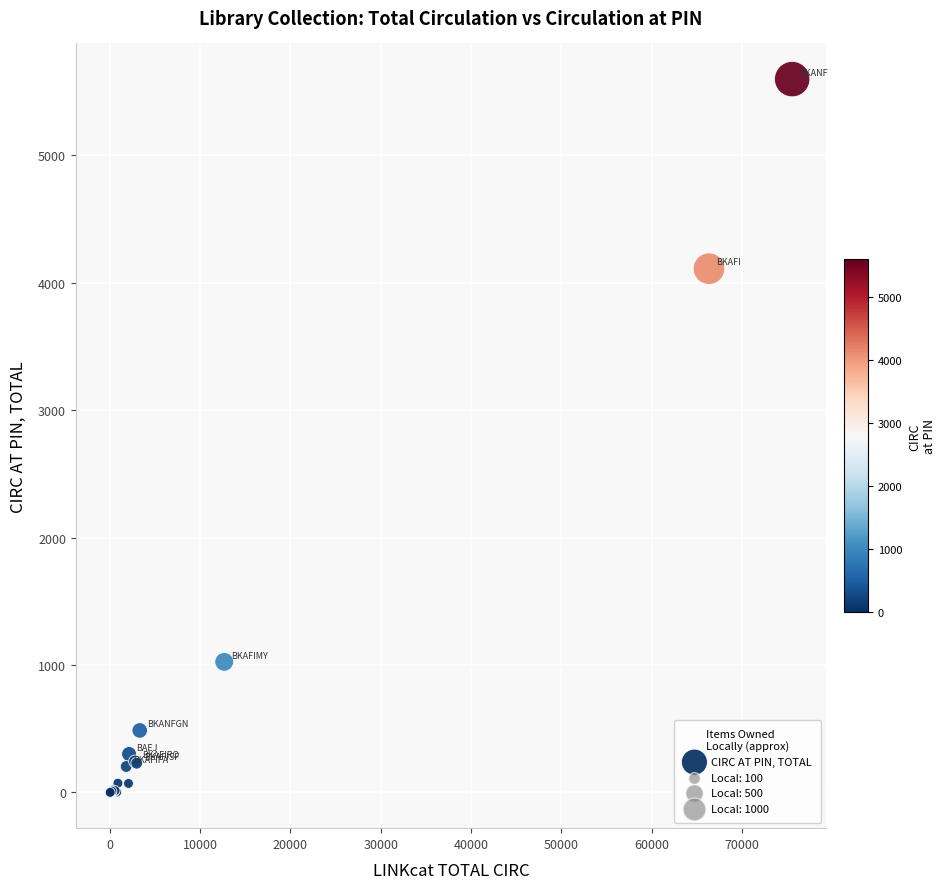

What Y value in the scatter plot is closest to 2798?

4110